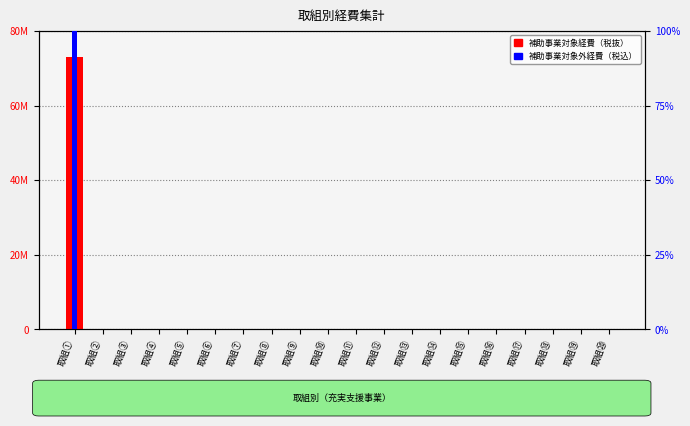

The 補助事業対象外経費（税込） series shows -4811001 at 取組②. True or false?

False